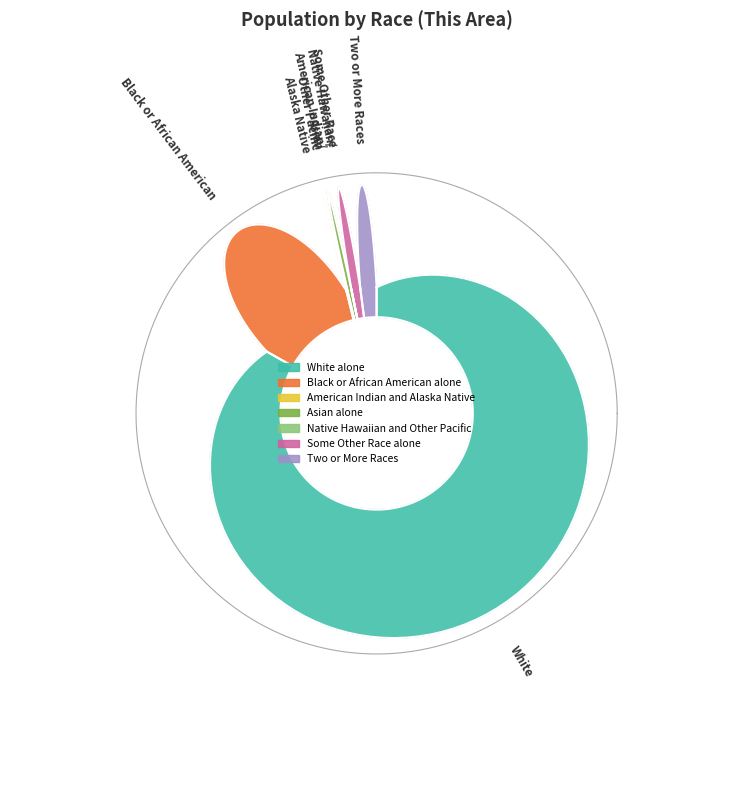

Does Black or African American alone account for over 50% of the chart?

No